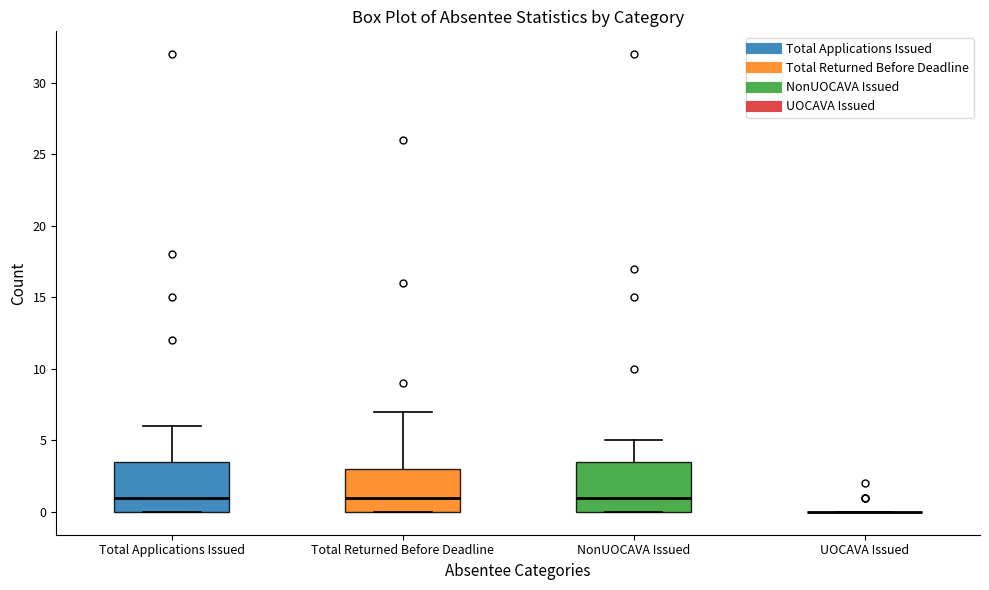

Where does the median line of the box for Total Applications Issued sit on the y-axis? The values are not printed on the chart, so give them approximately, as read against the axis.

1.0